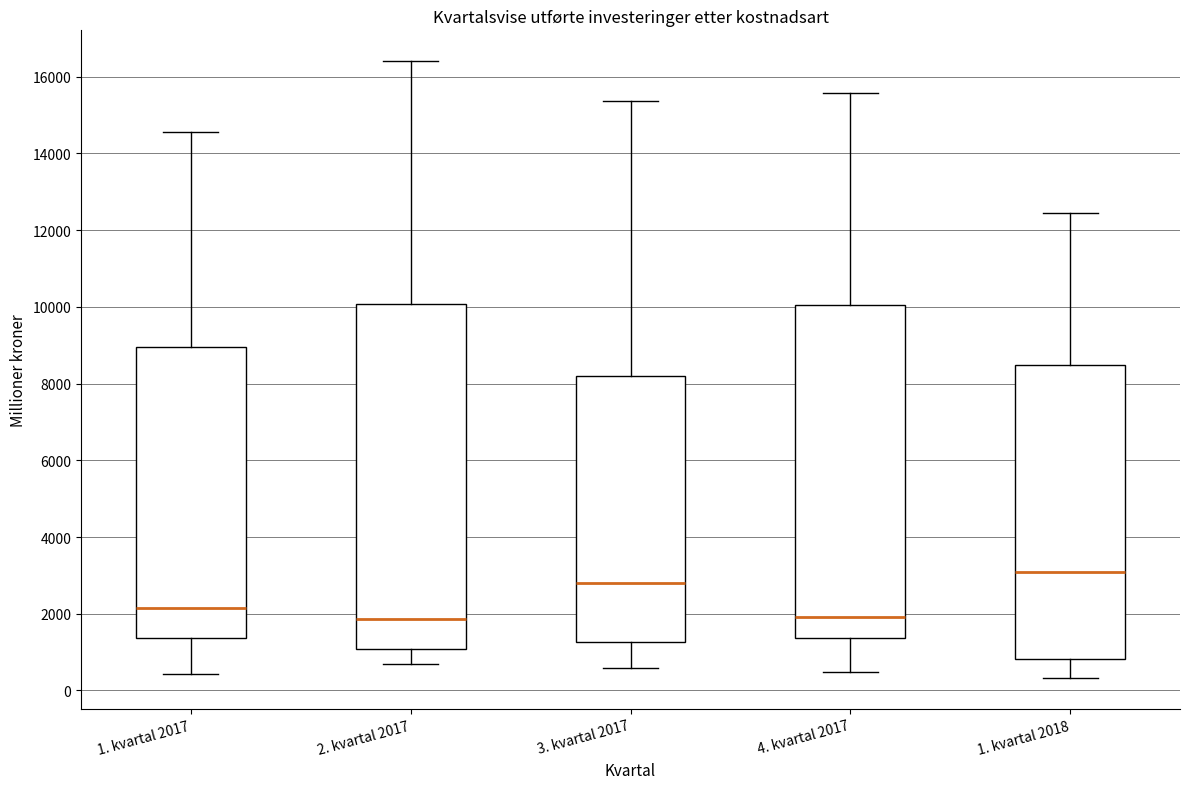

Where is the lower edge of the box for 4. kvartal 2017 on the y-axis? The values are not printed on the chart, so give them approximately, as read against the axis.

1400